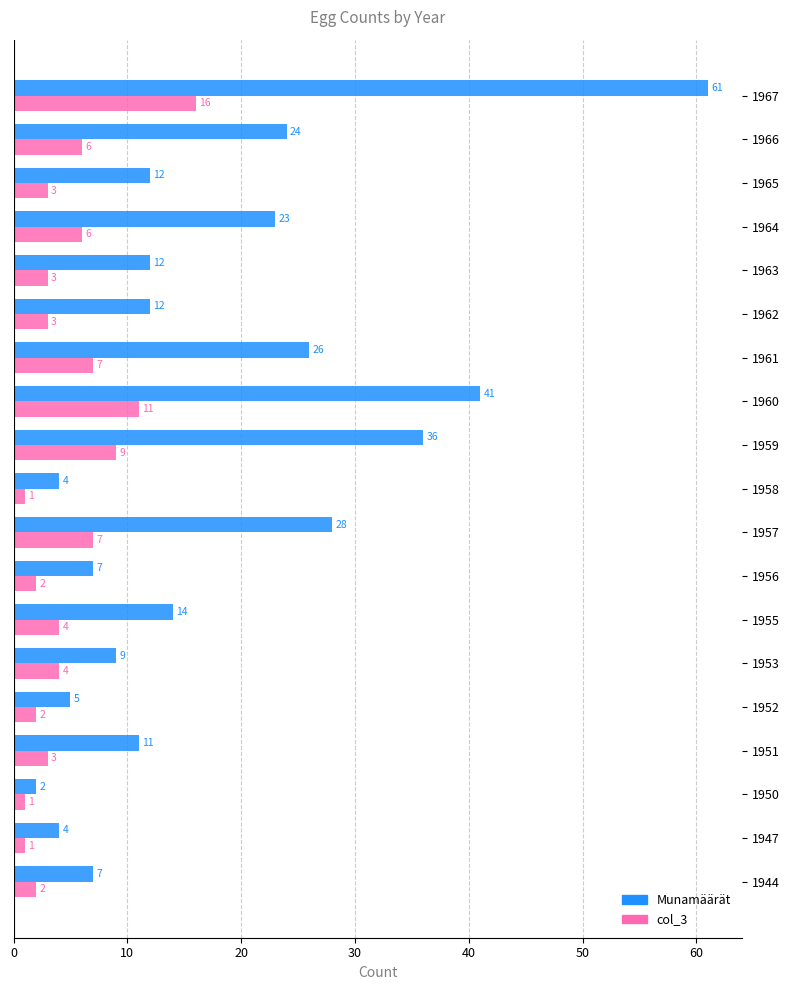

How many values in the Munamäärät series are below 12?

8